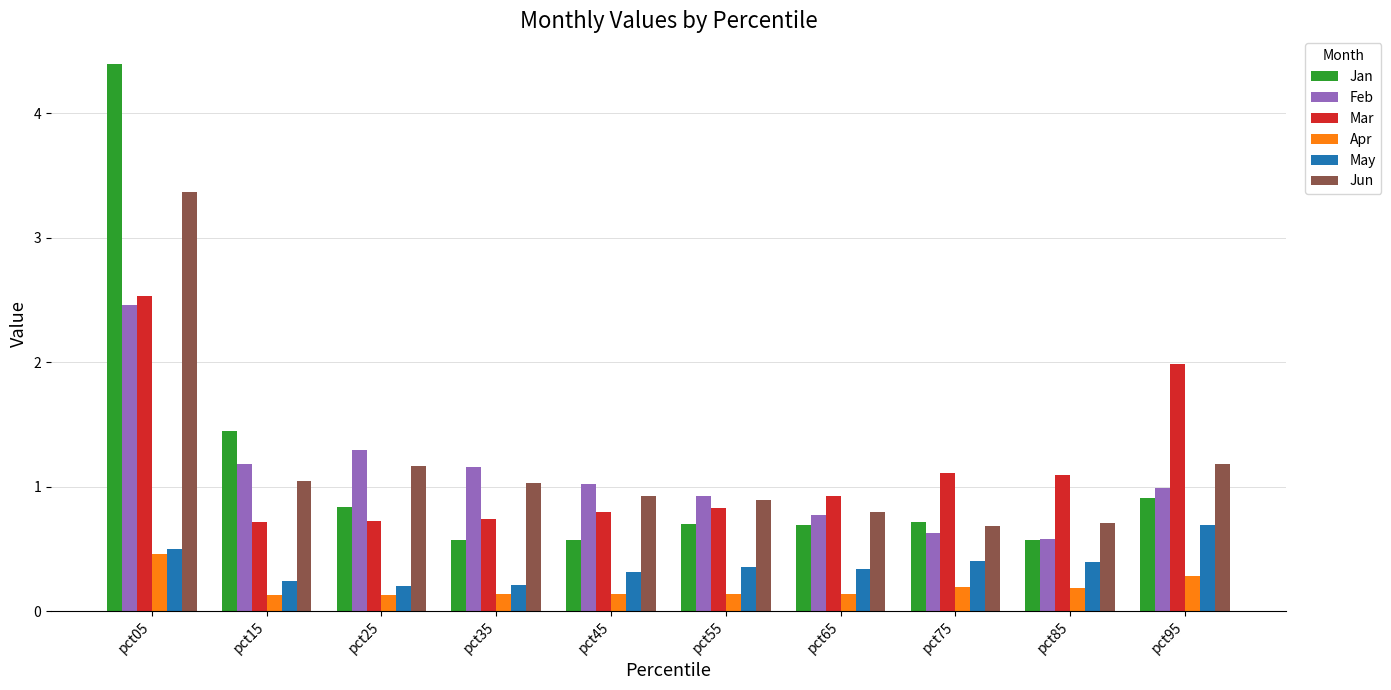

What is the lowest value of the Jan series?

0.6